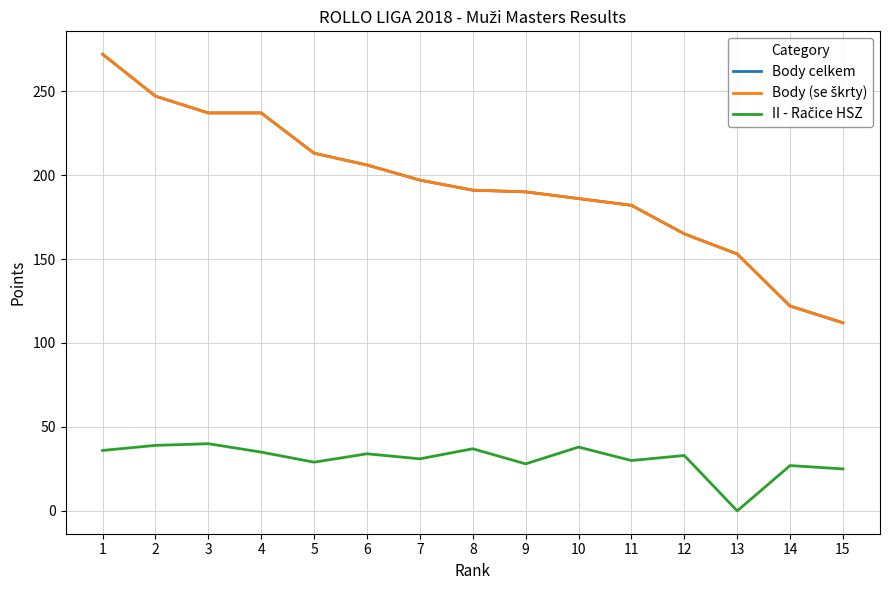

True or false: Body celkem and Body (se škrty) cross at least once.

False